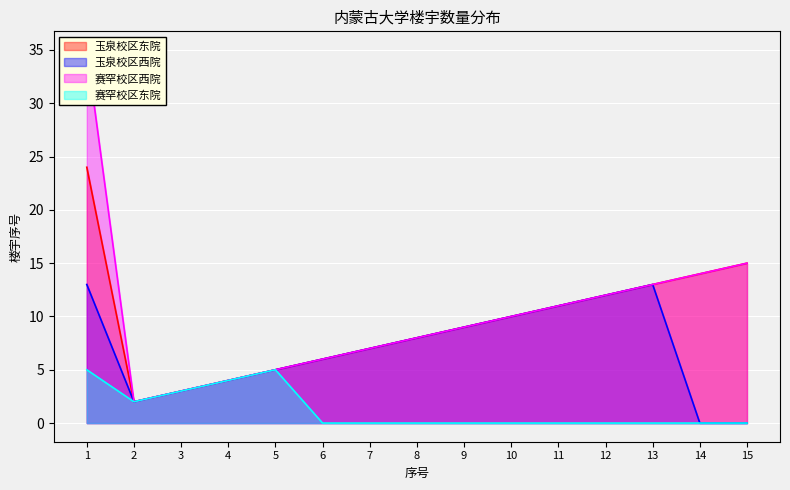

Which category has the lowest value in the 赛罕校区西院 series?

2